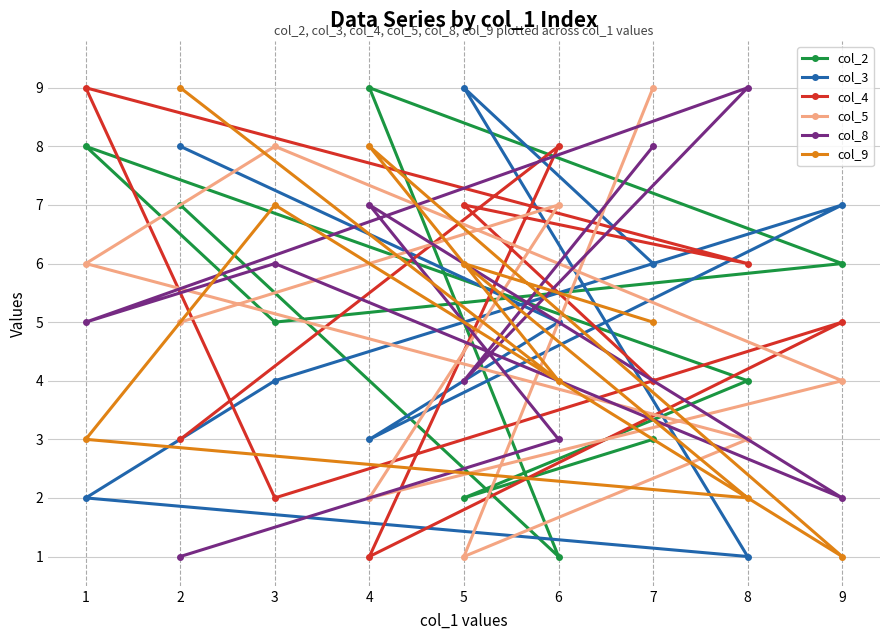

The col_9 series shows 2 at 8. True or false?

True